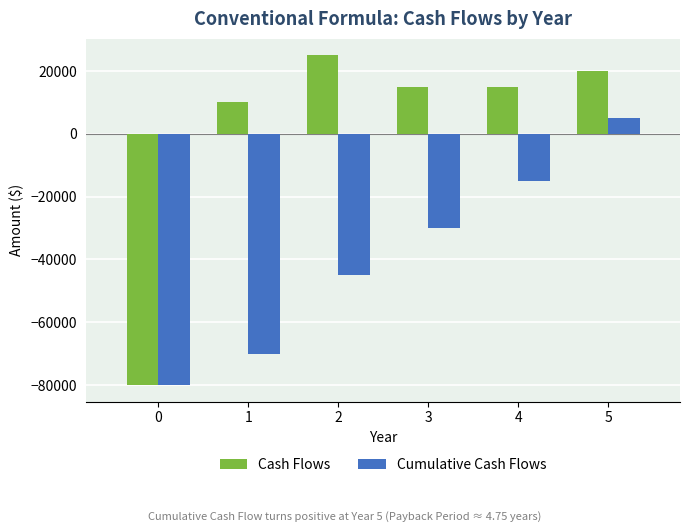

What is the value of the Cash Flows bar at the 6th from the left?

20000